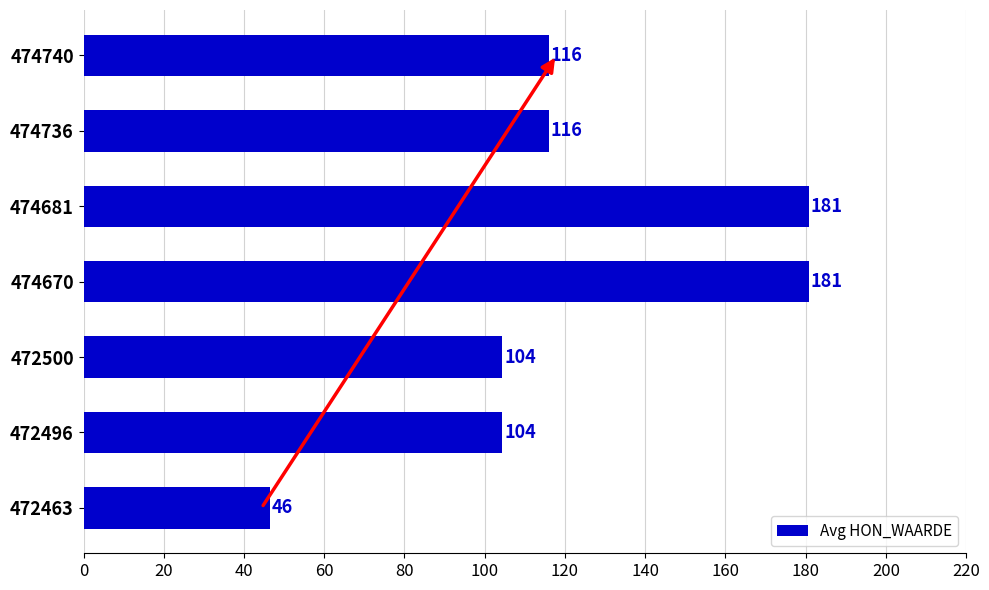

Read the value at 472500.

104.3